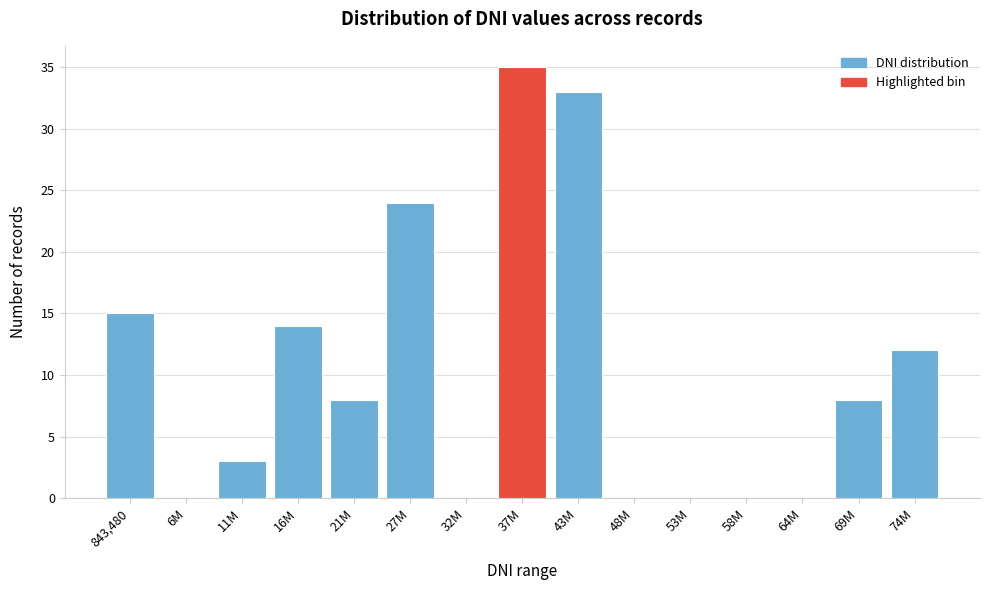

Reading left to right, transcribe all the data shown in this chart.

843,480=15	6M=0	11M=3	16M=14	21M=8	27M=24	32M=0	37M=35	43M=33	48M=0	53M=0	58M=0	64M=0	69M=8	74M=12